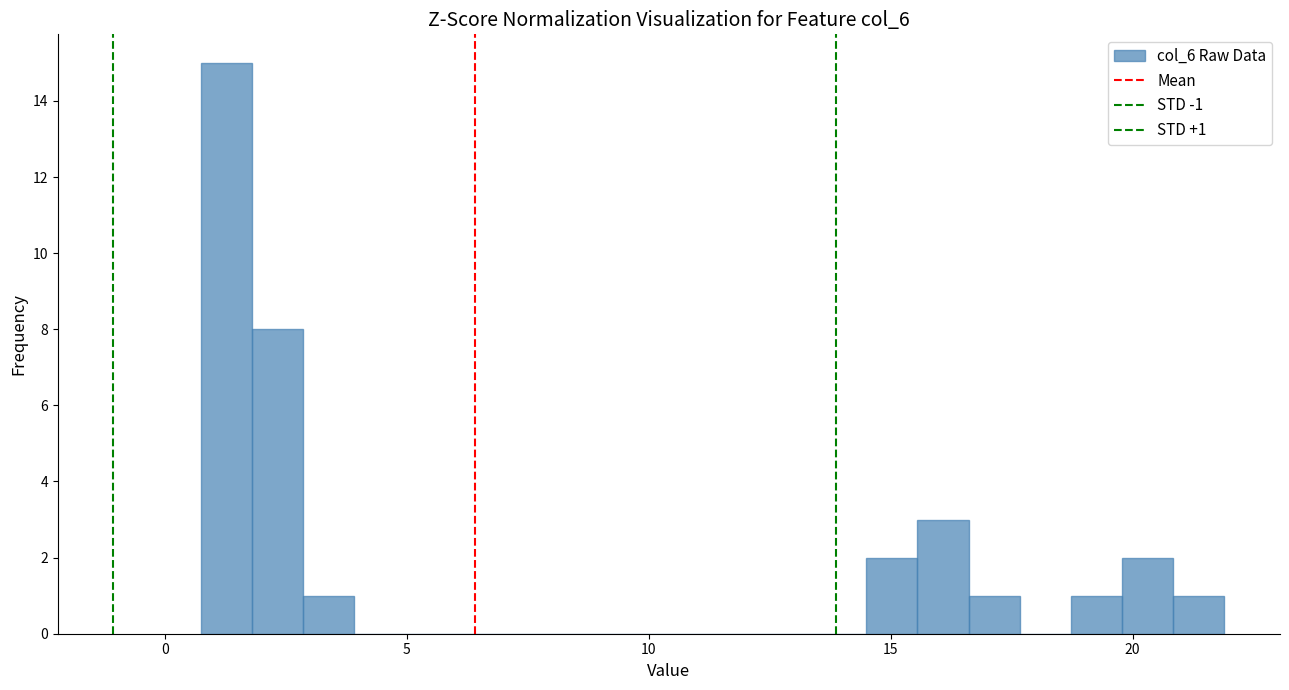

Read against the x-axis, roughly where is the centre of the tallest bar?

1.5